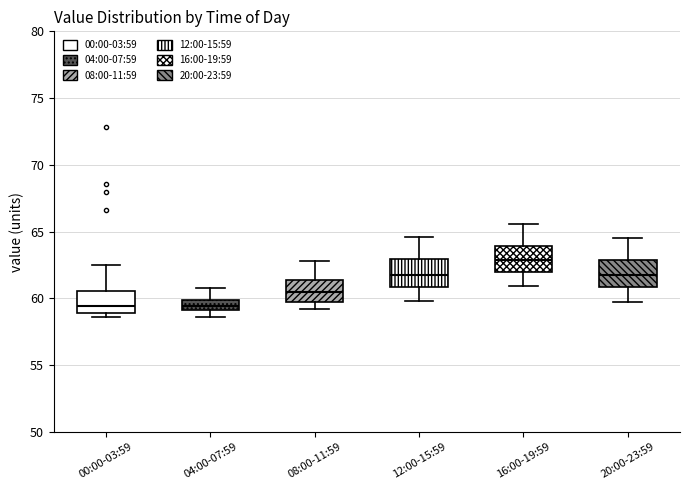

Where does the upper whisker of the box for 08:00-11:59 end on the y-axis? The values are not printed on the chart, so give them approximately, as read against the axis.

63.0